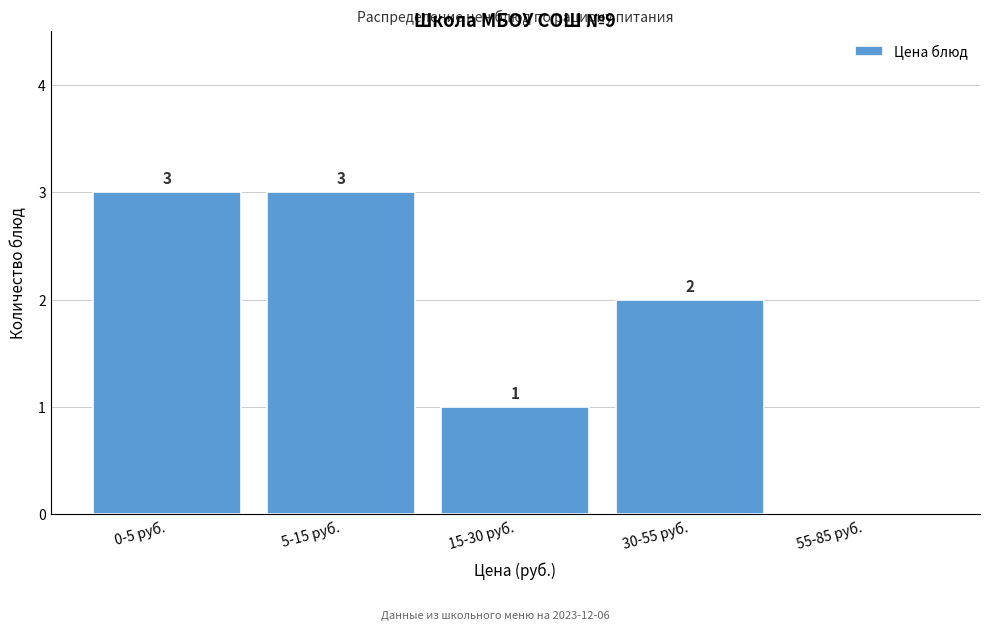

What is the greatest value displayed?

3